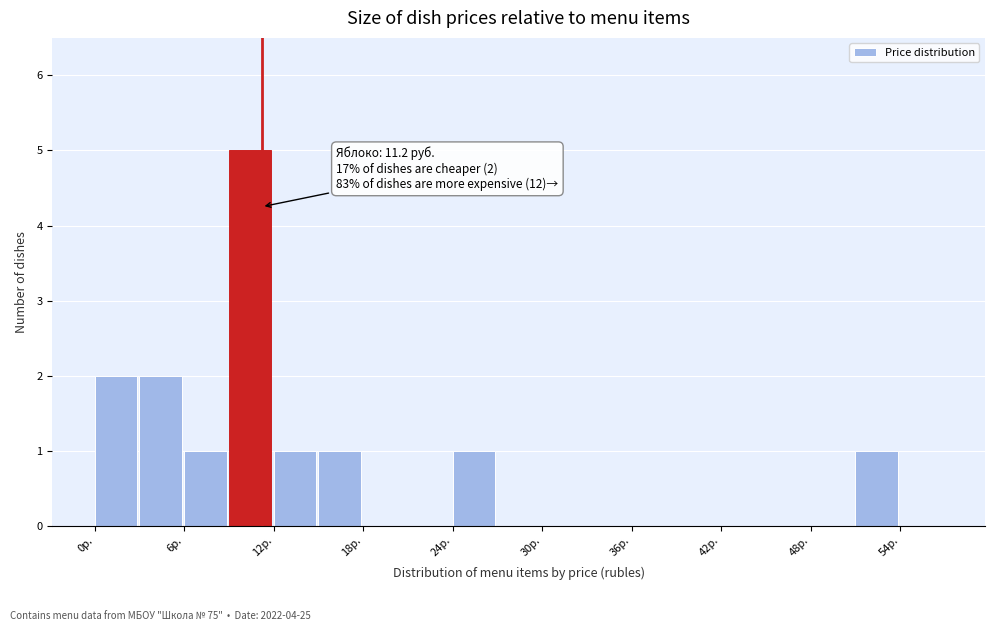

Around what value on the x-axis is the tallest bar? Give the approximate position of its centre, as read against the axis.

10